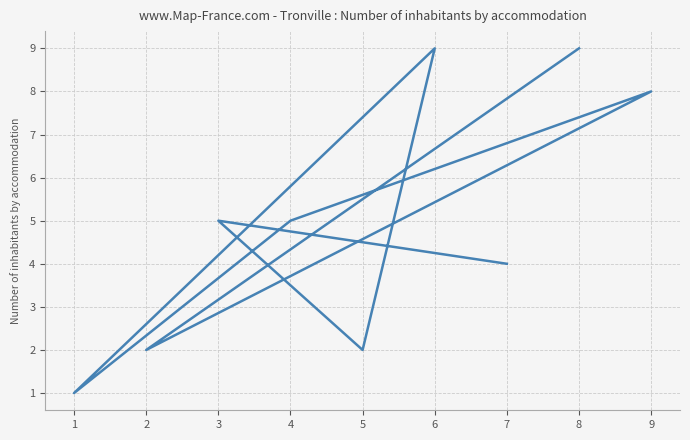

What is the change in value from 8 to 1?

-8